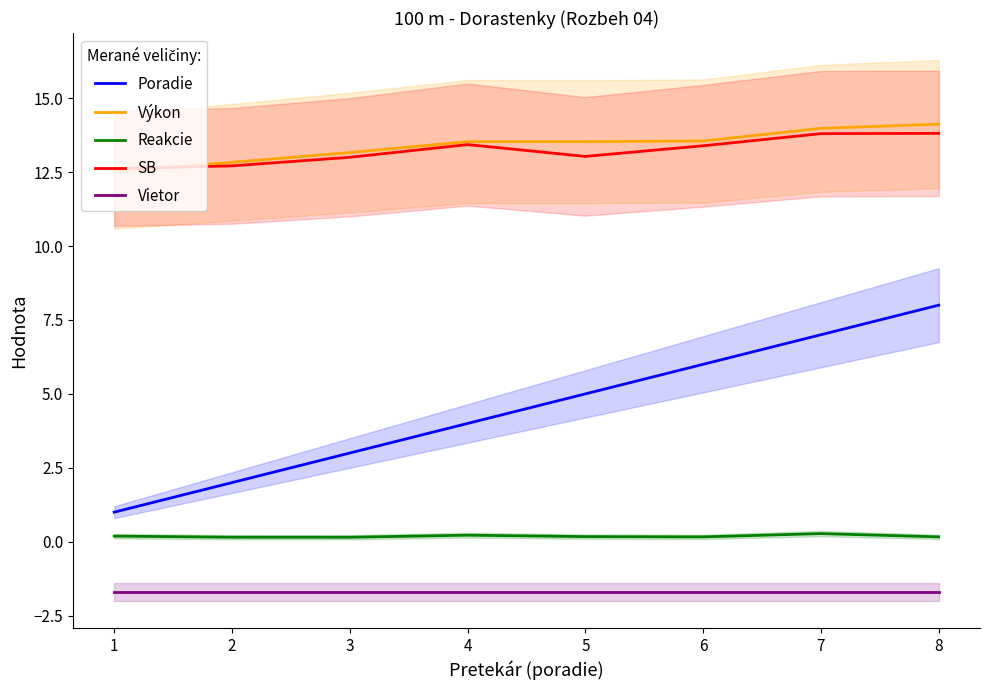

What is the maximum value shown in the chart?

14.1